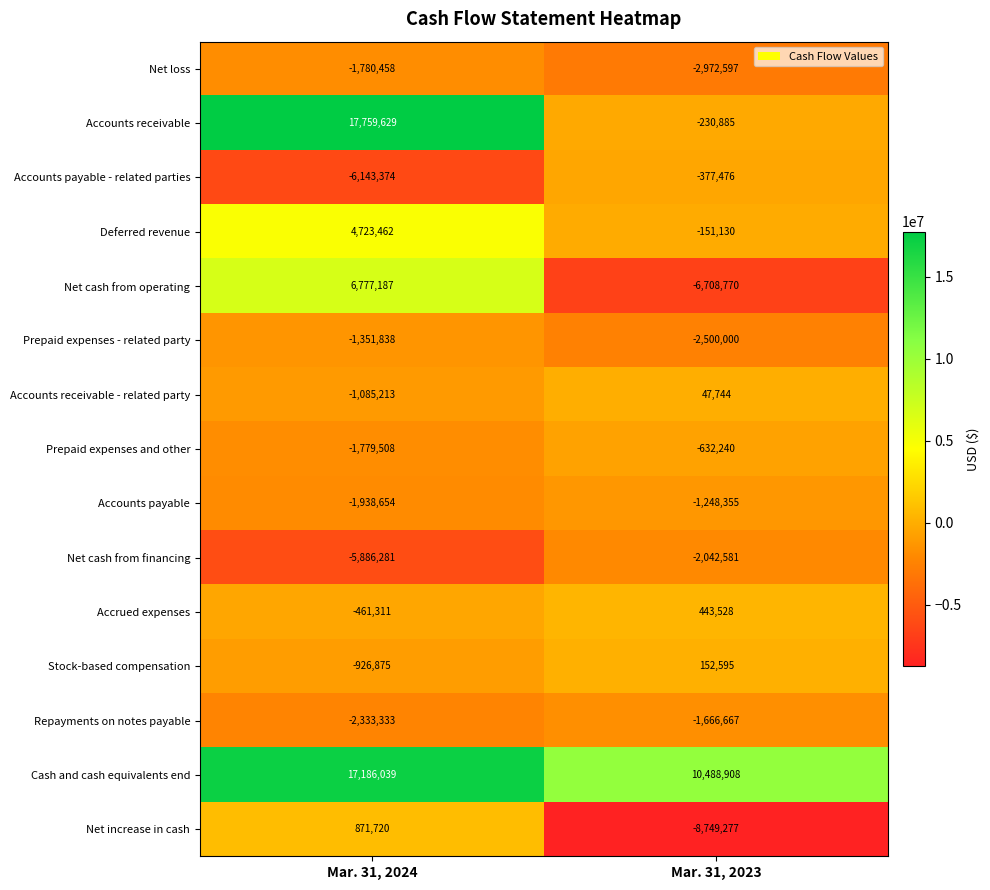

Which series has the widest spread of values?

Accounts receivable